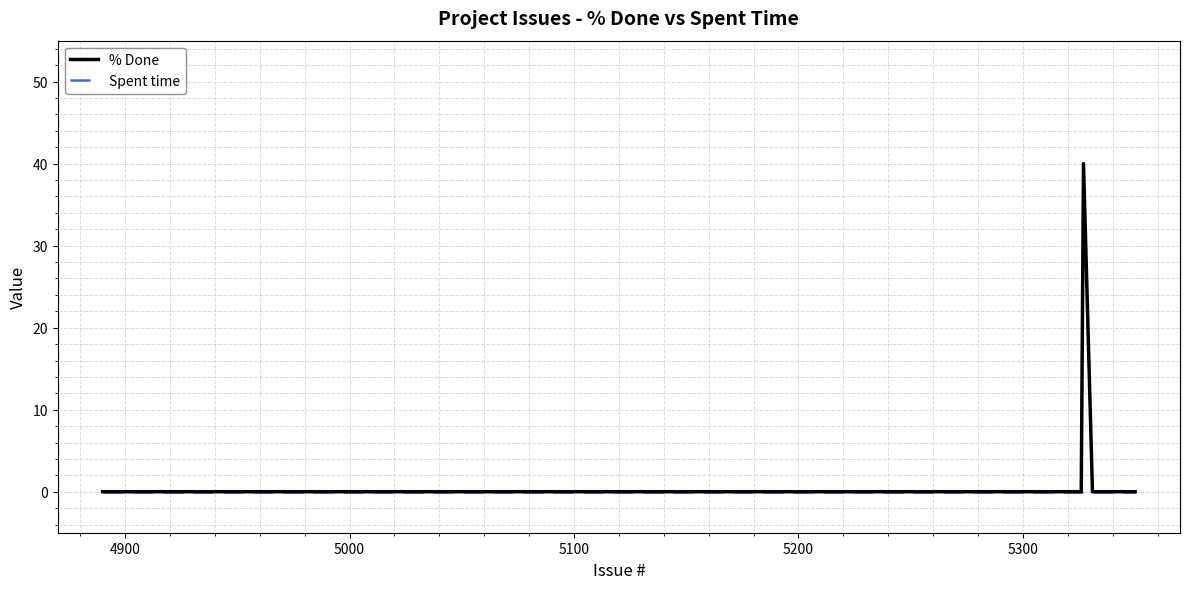

What are all the series names shown in the legend?

% Done, Spent time